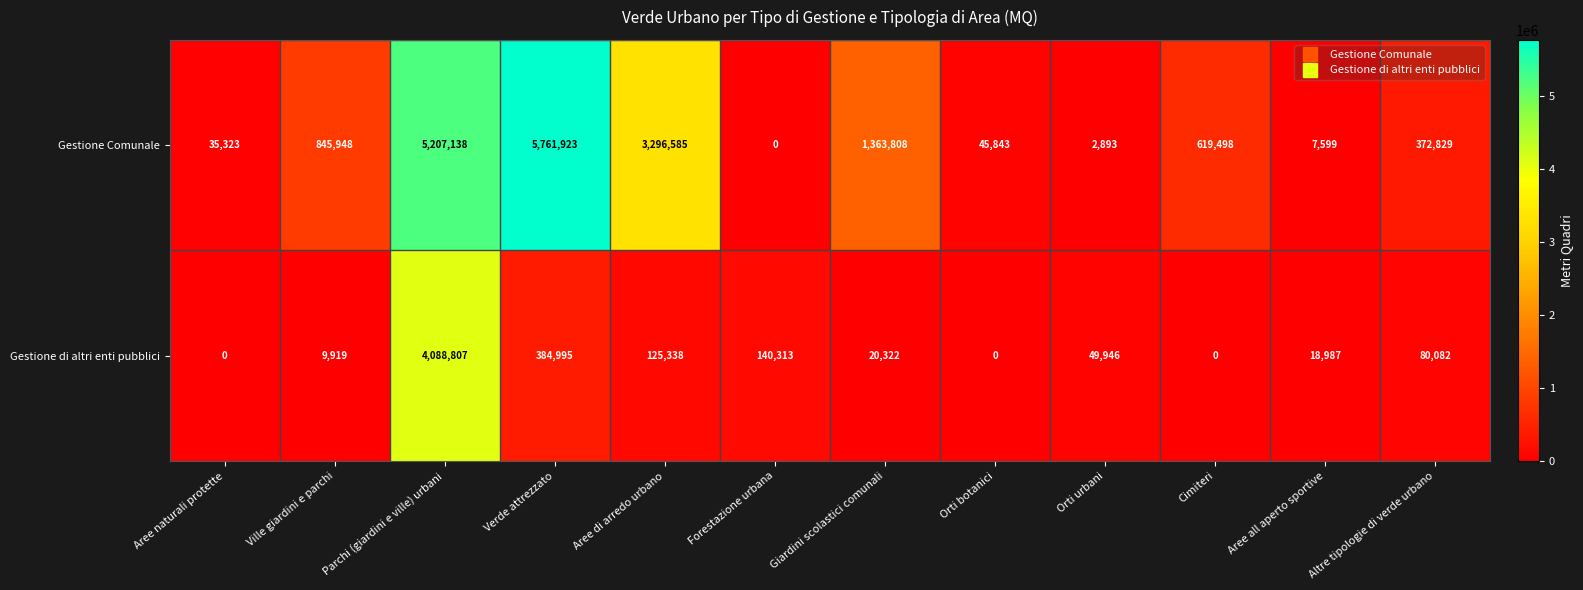

Which label corresponds to the largest value in the chart?

Verde attrezzato